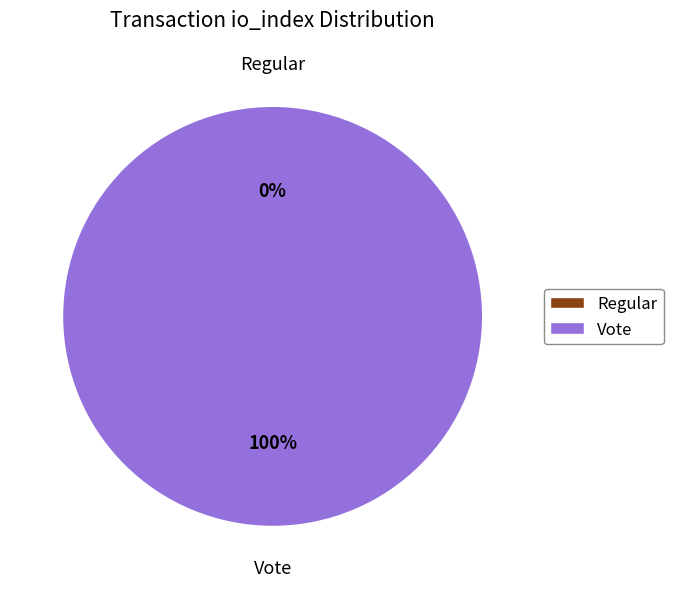

How many slices are in this pie chart?

2